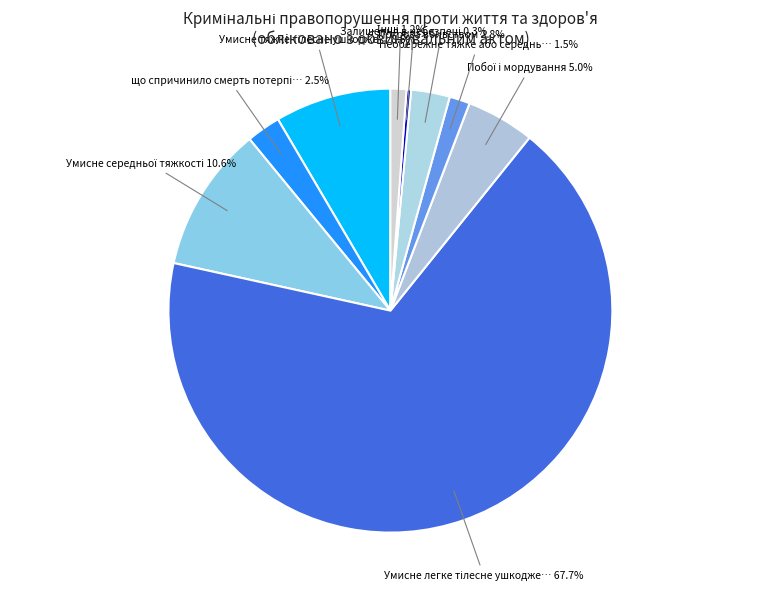

Count the number of slices in the pie.

9